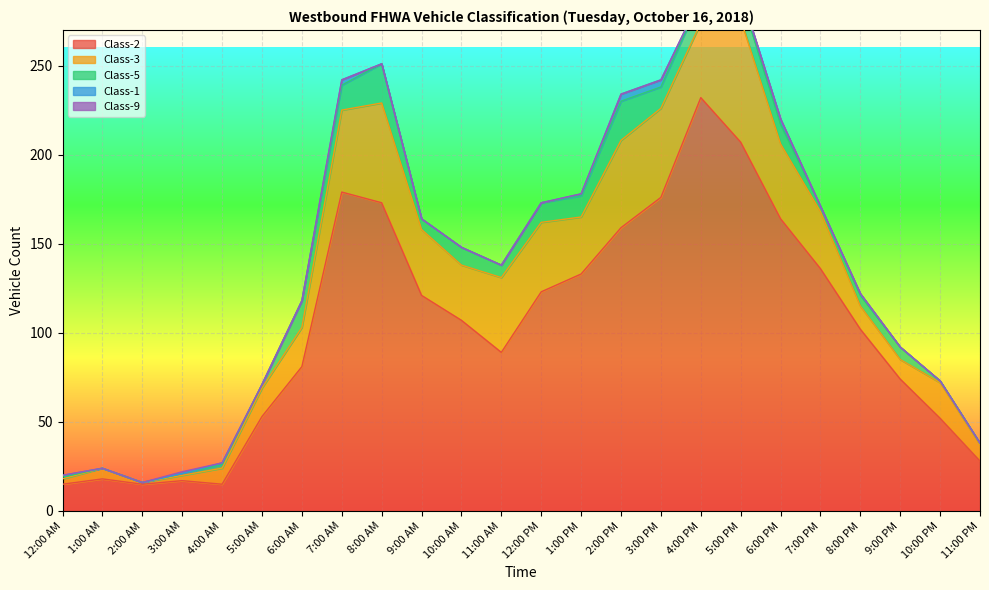

The value of Class-1 at 12:00 PM is 0. True or false?

True